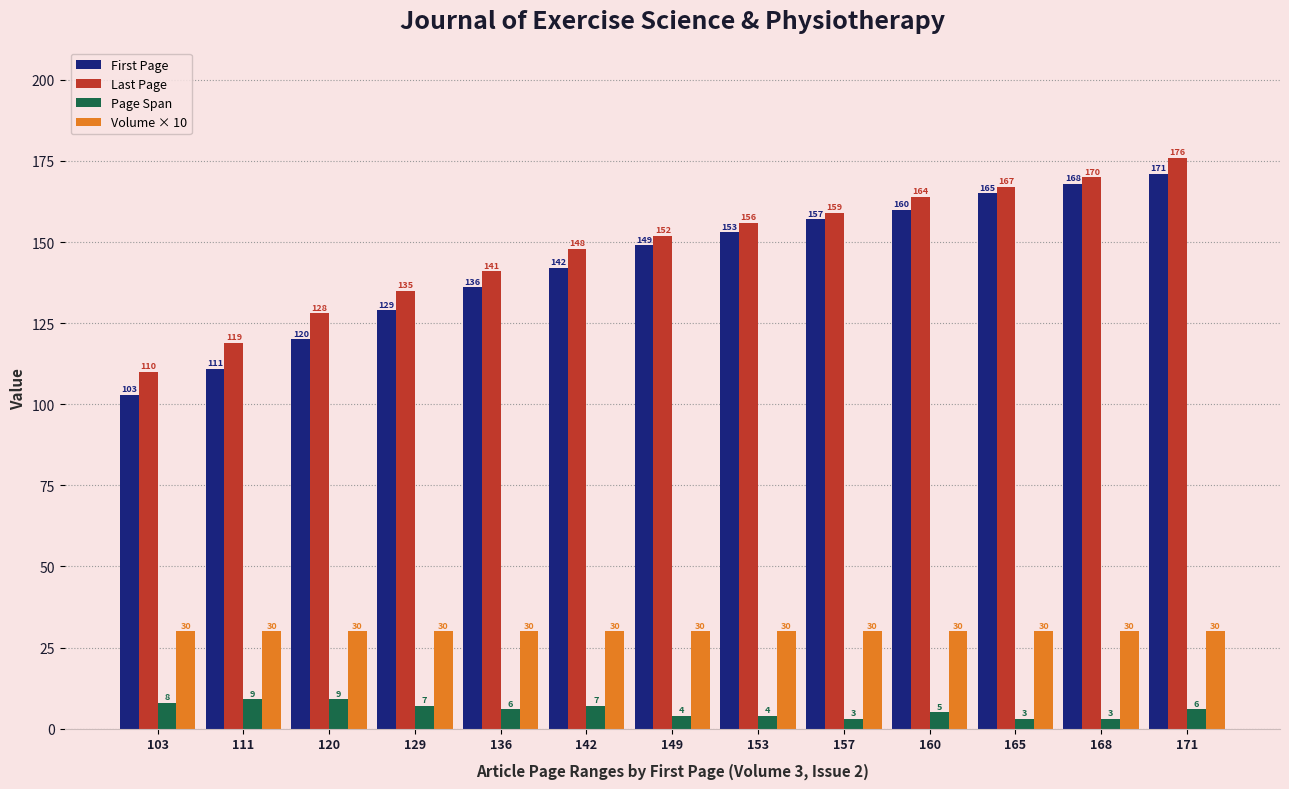

Are the bars grouped side by side (vs. stacked)?

Yes